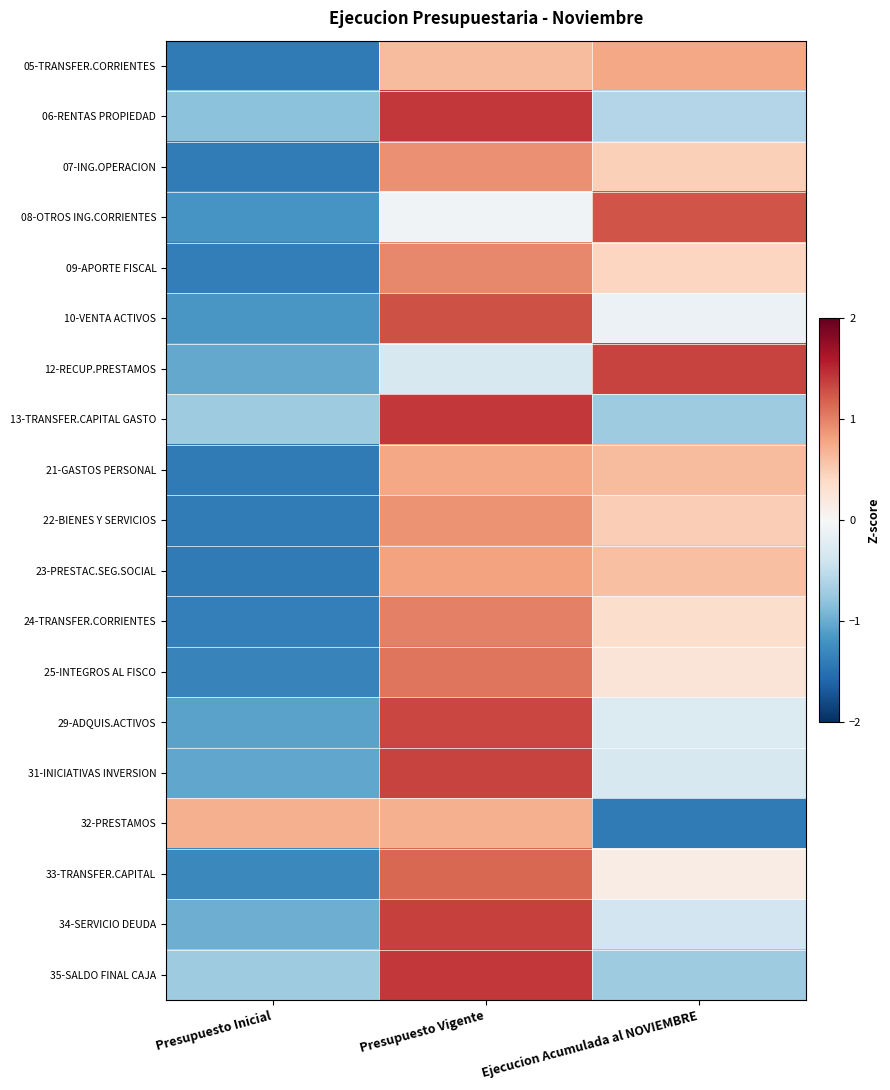

Rank the series by their maximum value, from highest to lowest.

13-TRANSFER.CAPITAL GASTO, 35-SALDO FINAL CAJA, 06-RENTAS PROPIEDAD, 34-SERVICIO DEUDA, 12-RECUP.PRESTAMOS, 31-INICIATIVAS INVERSION, 29-ADQUIS.ACTIVOS, 10-VENTA ACTIVOS, 08-OTROS ING.CORRIENTES, 33-TRANSFER.CAPITAL, 25-INTEGROS AL FISCO, 24-TRANSFER.CORRIENTES, 09-APORTE FISCAL, 07-ING.OPERACION, 22-BIENES Y SERVICIOS, 23-PRESTAC.SEG.SOCIAL, 05-TRANSFER.CORRIENTES, 21-GASTOS PERSONAL, 32-PRESTAMOS